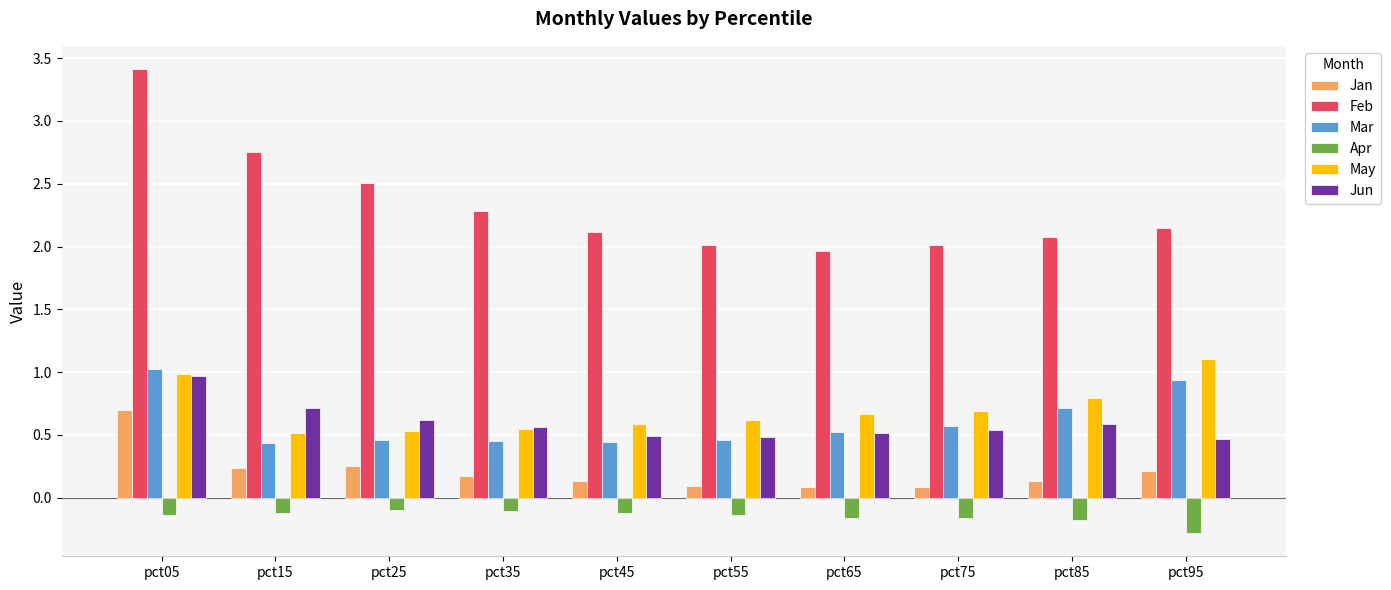

What is the average value of the Mar series?

0.6